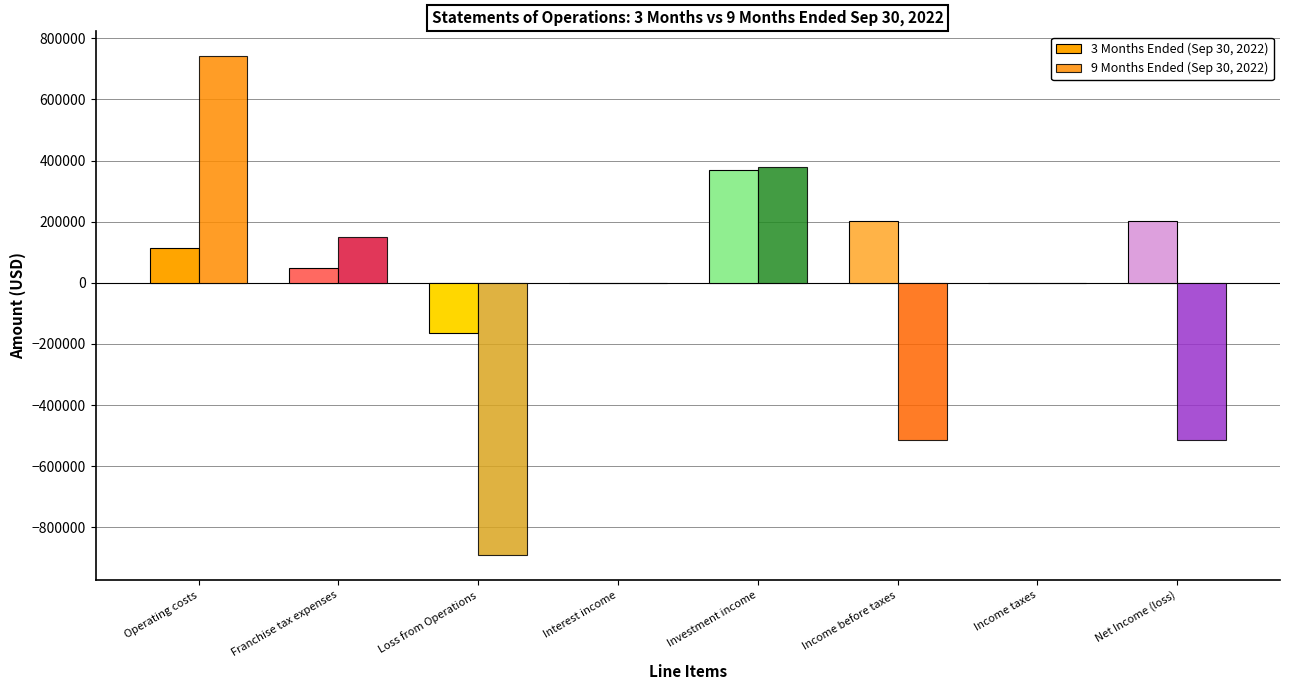

What is the total value across all series at Operating costs?

856253